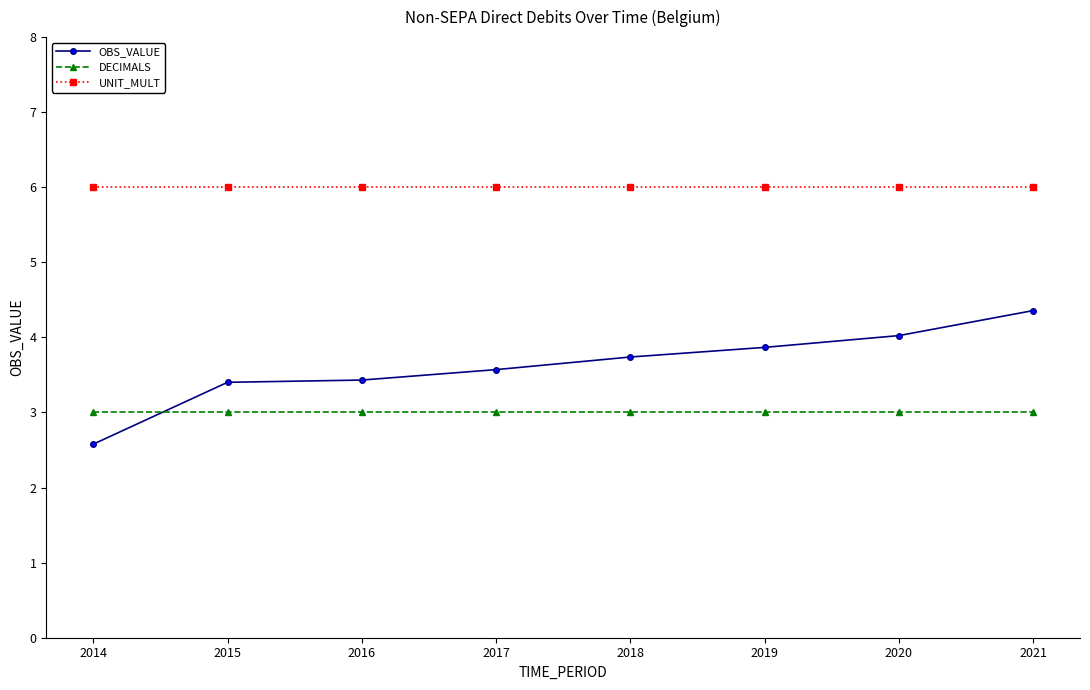

How many distinct data groups are displayed?

3